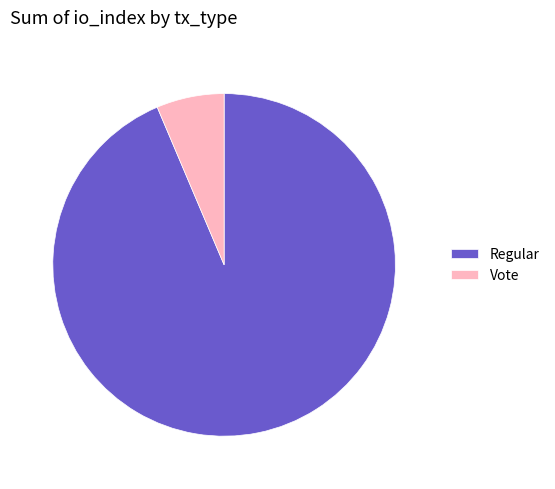

Do Vote and Regular together represent more than half of the pie?

Yes